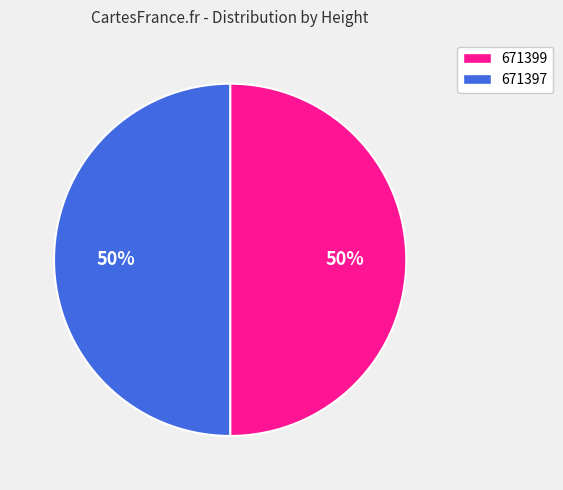

The 671399 slice represents 50% of the pie. True or false?

True